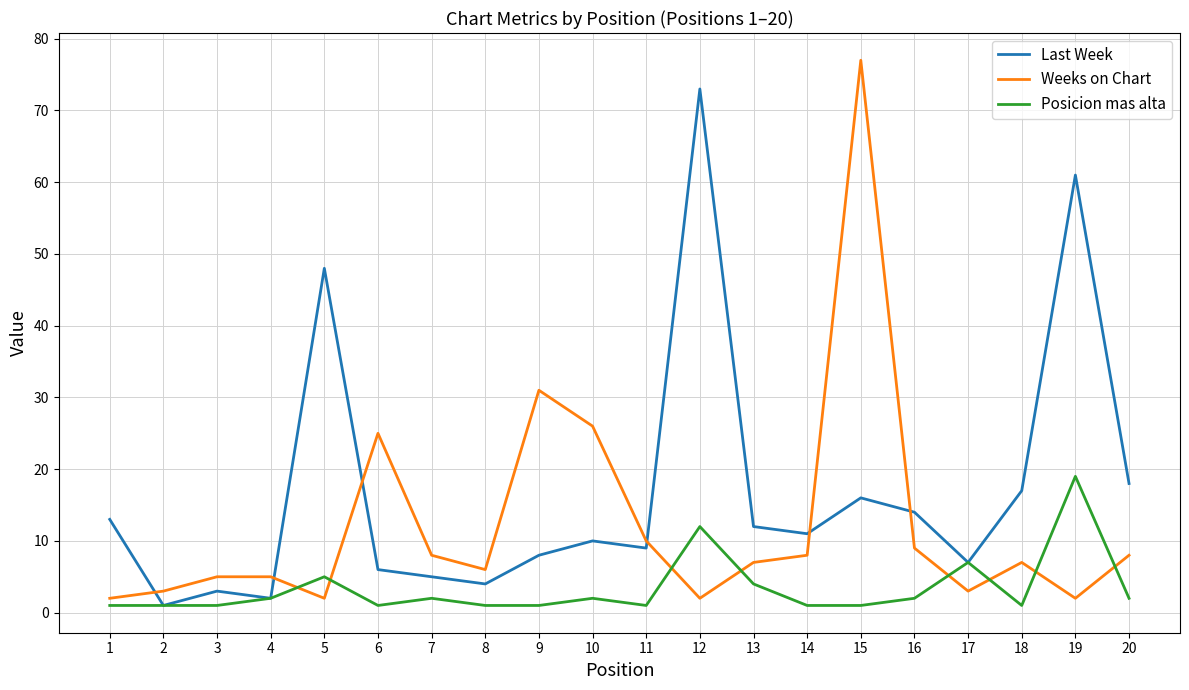

What is the highest value of the Posicion mas alta series?

19